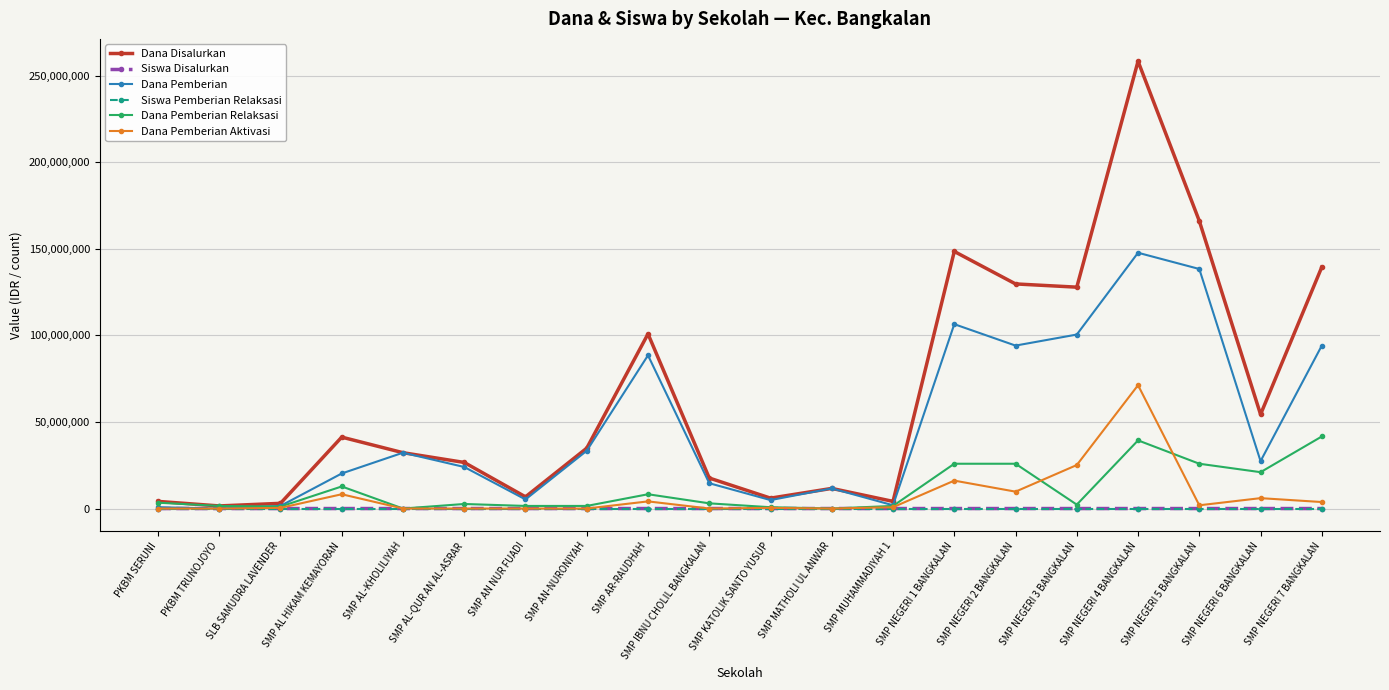

What is the label of the 16th point from the left?

SMP NEGERI 3 BANGKALAN